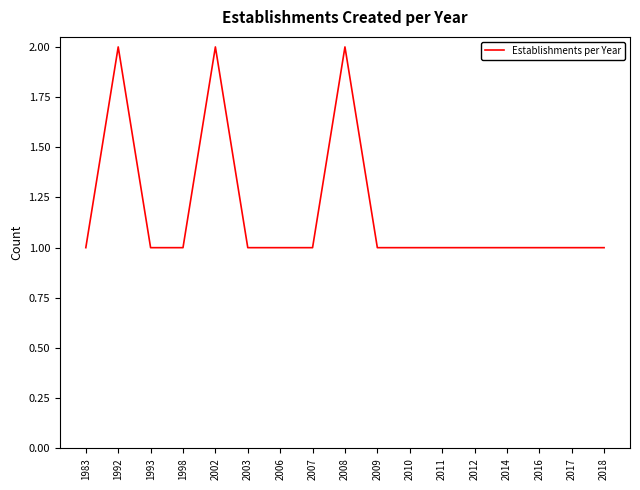

Is it true that the value at 2009 is 1?

True